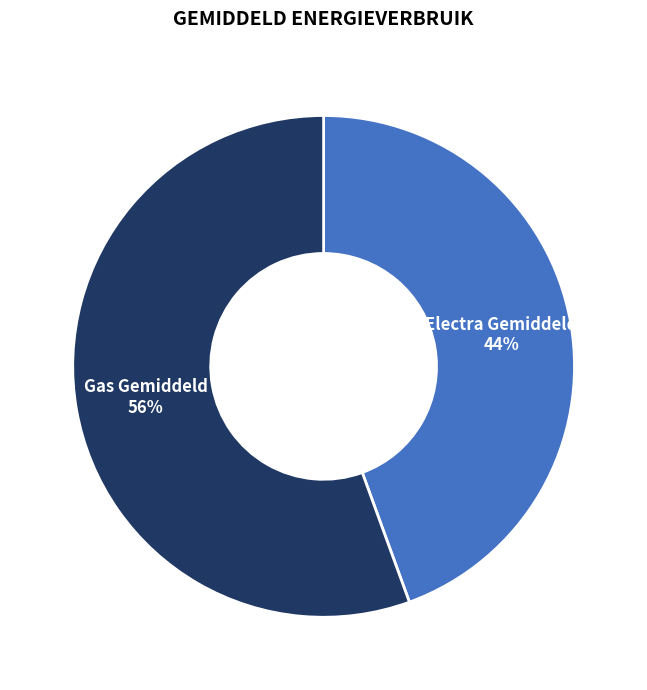

Count the number of slices in the pie.

2